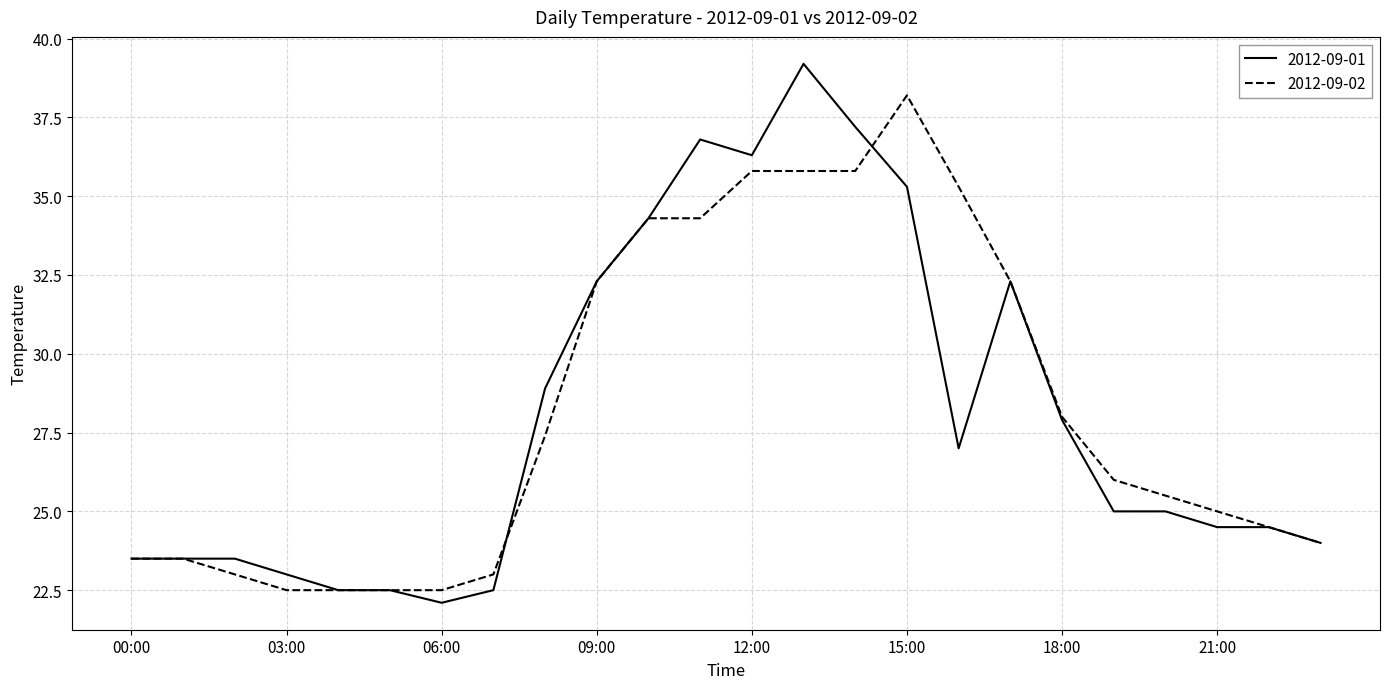

What is the difference between the second highest and minimum values in the 2012-09-02 series?

13.3